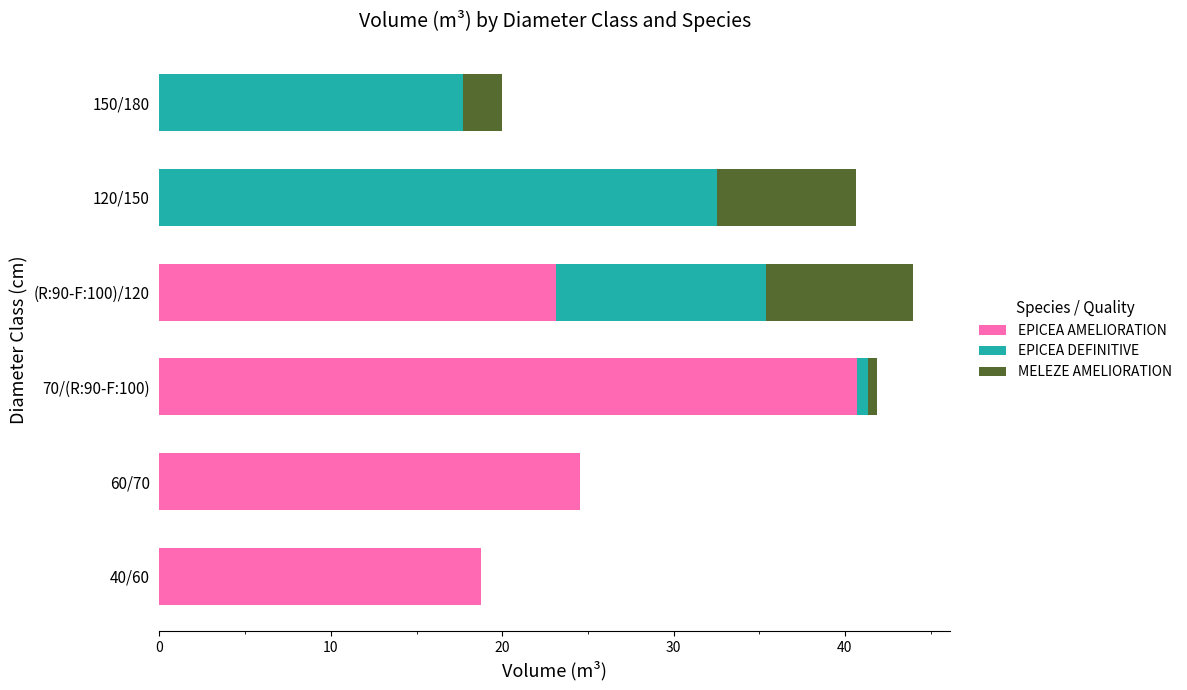

What is the total value across all series at 150/180?

20.0